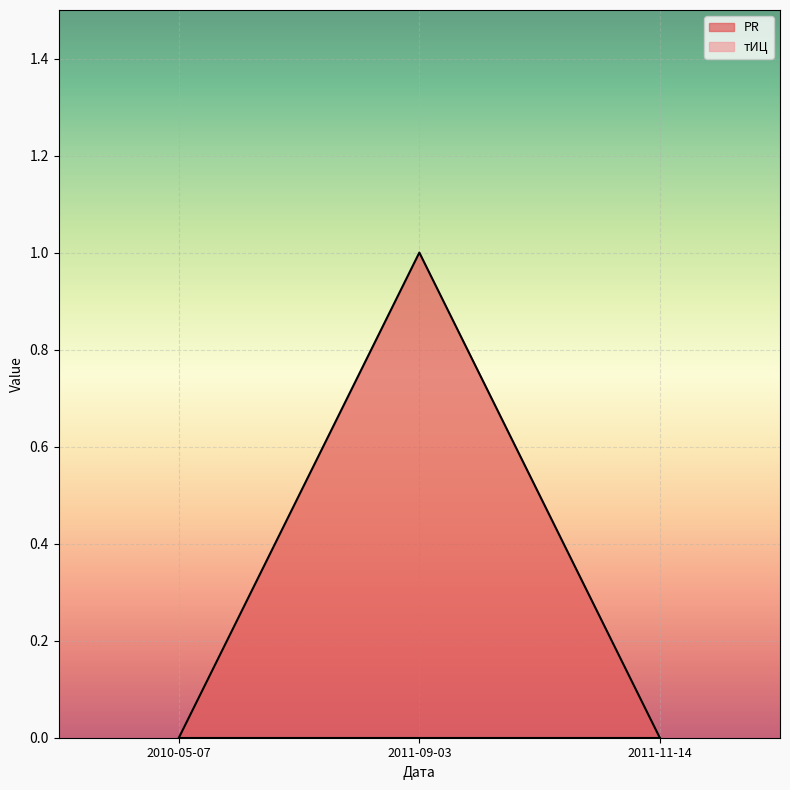

What is the label of the 2nd point from the left?

2011-09-03